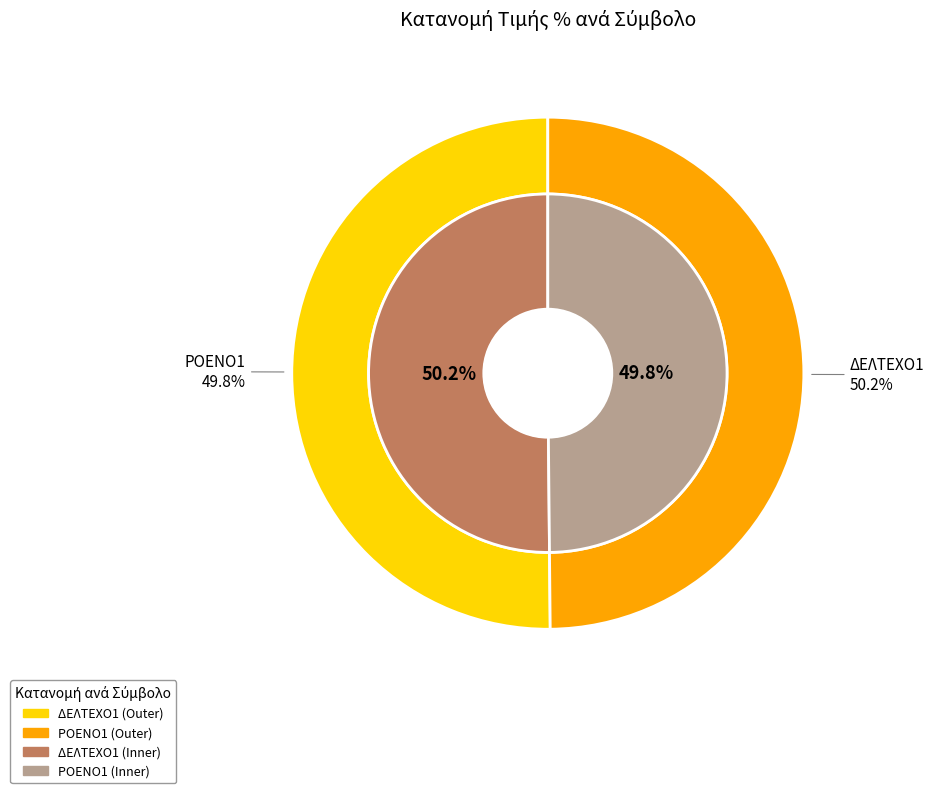

Does ΔΕΛΤΕΧΟ1 represent more than half of the total?

Yes